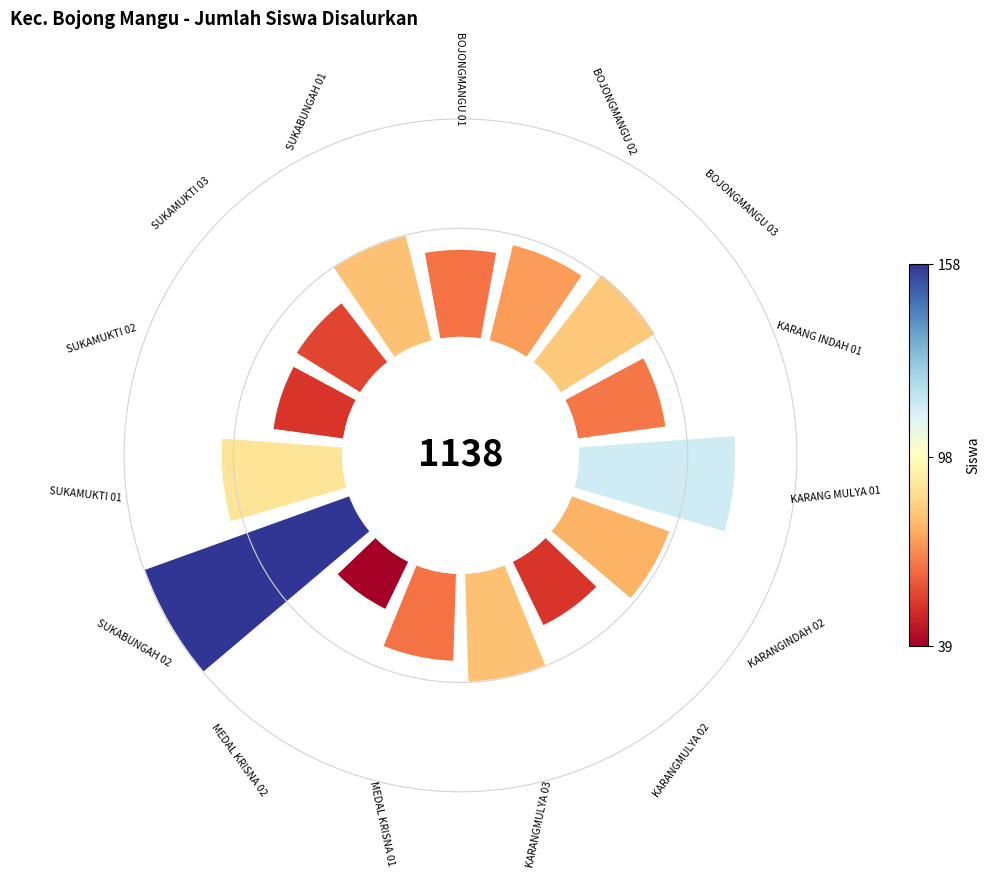

To the nearest percent, what is the average slice percentage?

7%